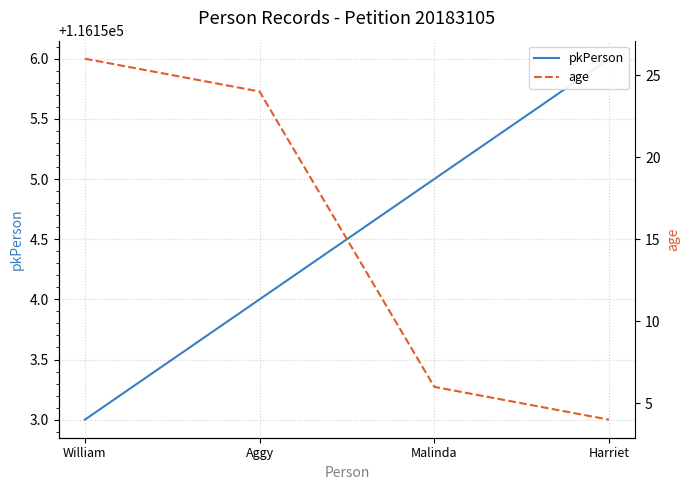

How many series are shown in this chart?

2